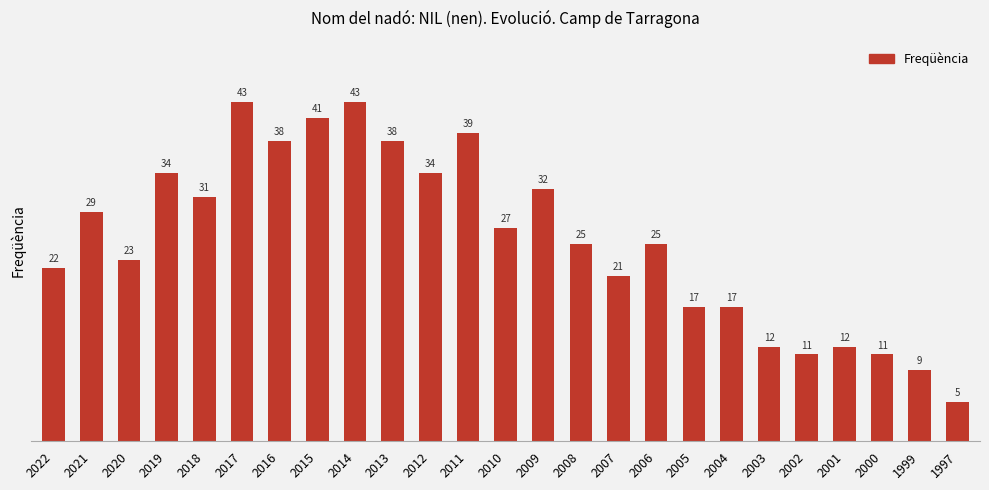

What is the minimum value shown in the chart?

5